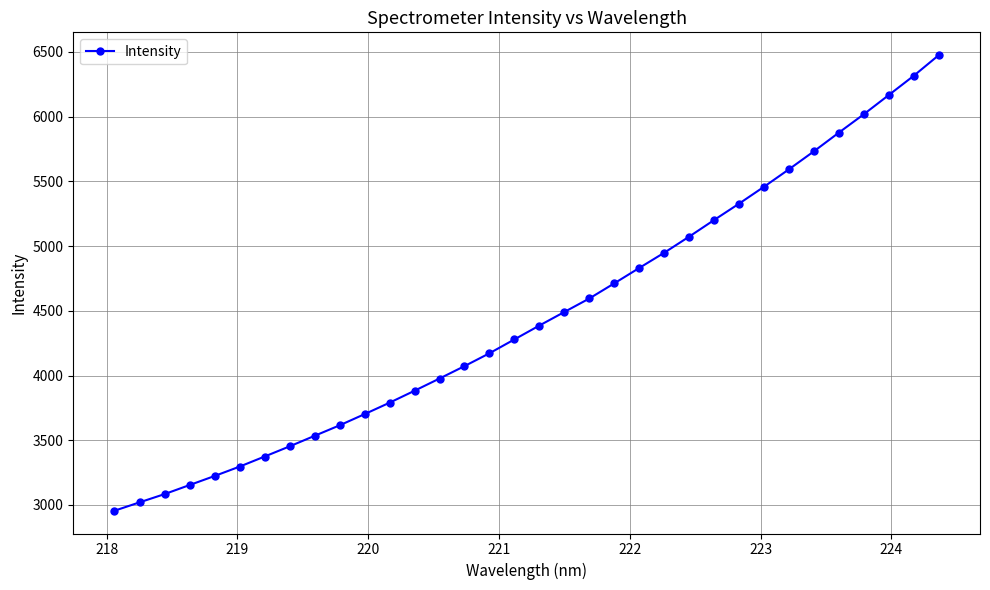

Does the chart have visible grid lines?

Yes